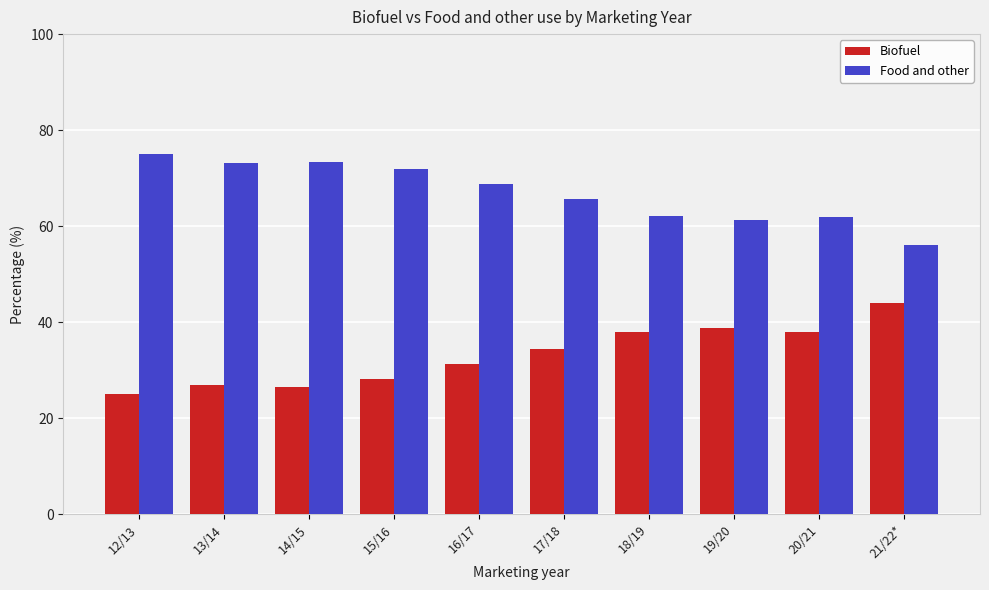

List the series in order of their overall mean, highest first.

Food and other, Biofuel